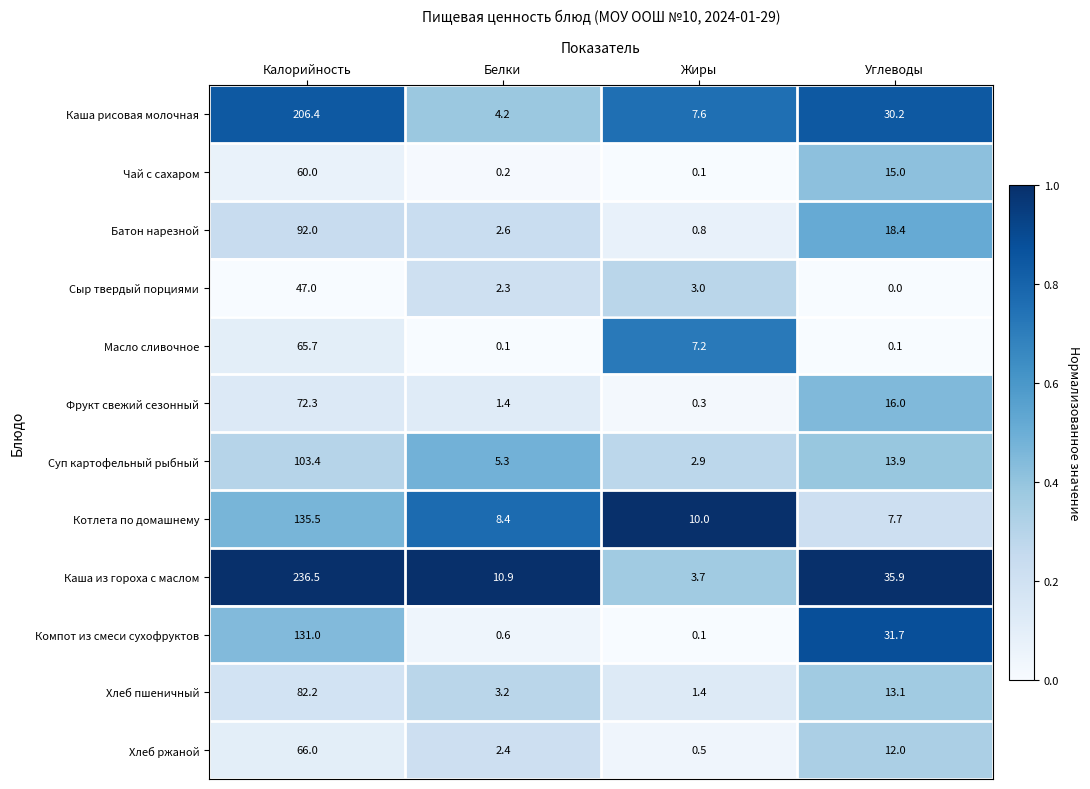

The value of Хлеб ржаной at Углеводы is 15.6. True or false?

False